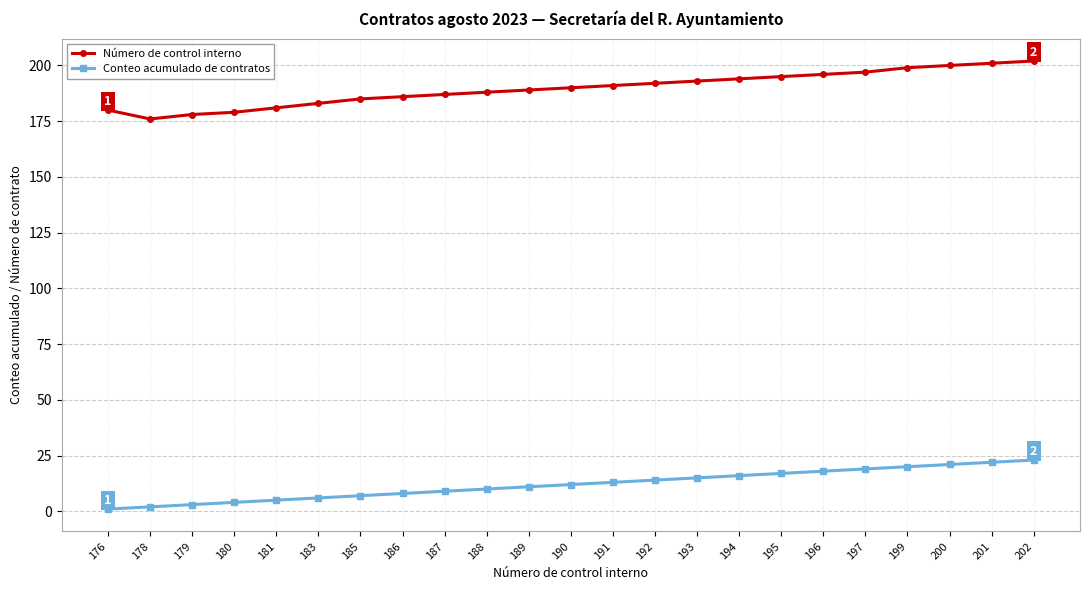

At 195, list the series in order from smallest to largest.

Conteo acumulado de contratos, Número de control interno